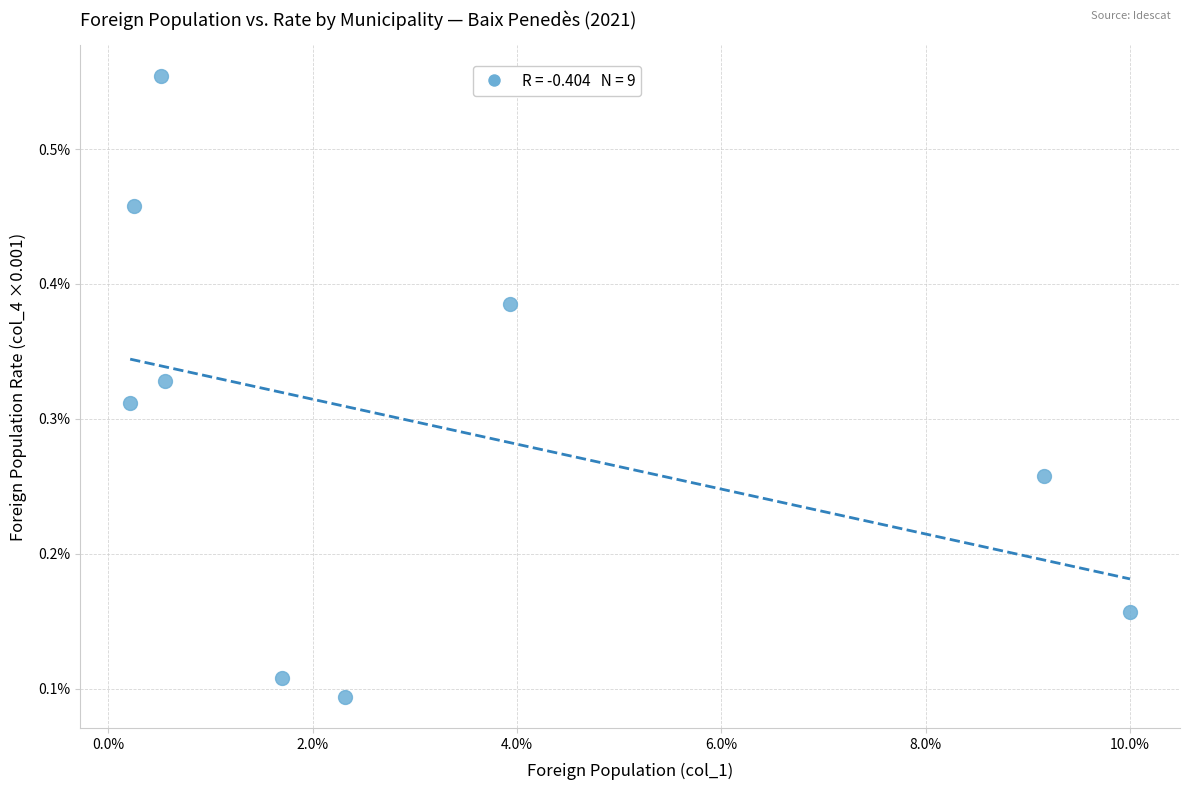

What is the range of X values (max minus min)?

9.8